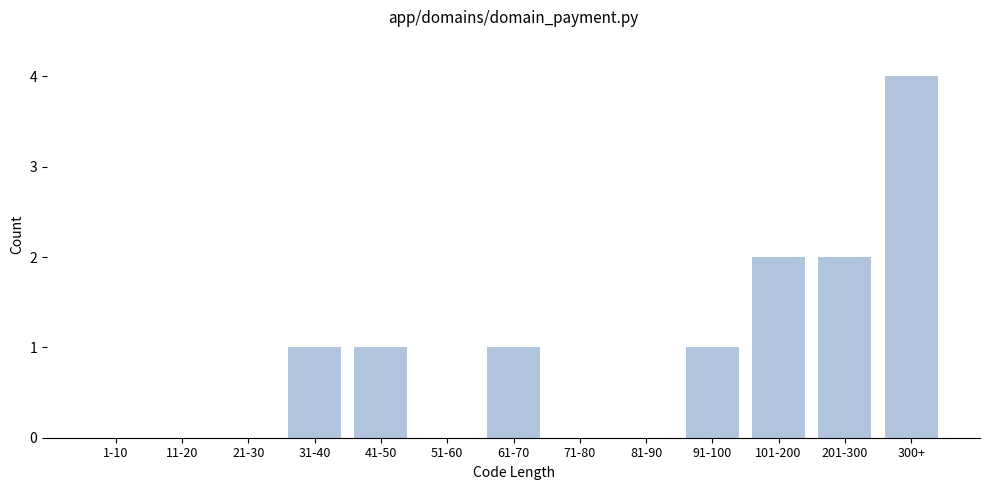

Reading left to right, list all the values displayed in this chart.

1-10=0	11-20=0	21-30=0	31-40=1	41-50=1	51-60=0	61-70=1	71-80=0	81-90=0	91-100=1	101-200=2	201-300=2	300+=4